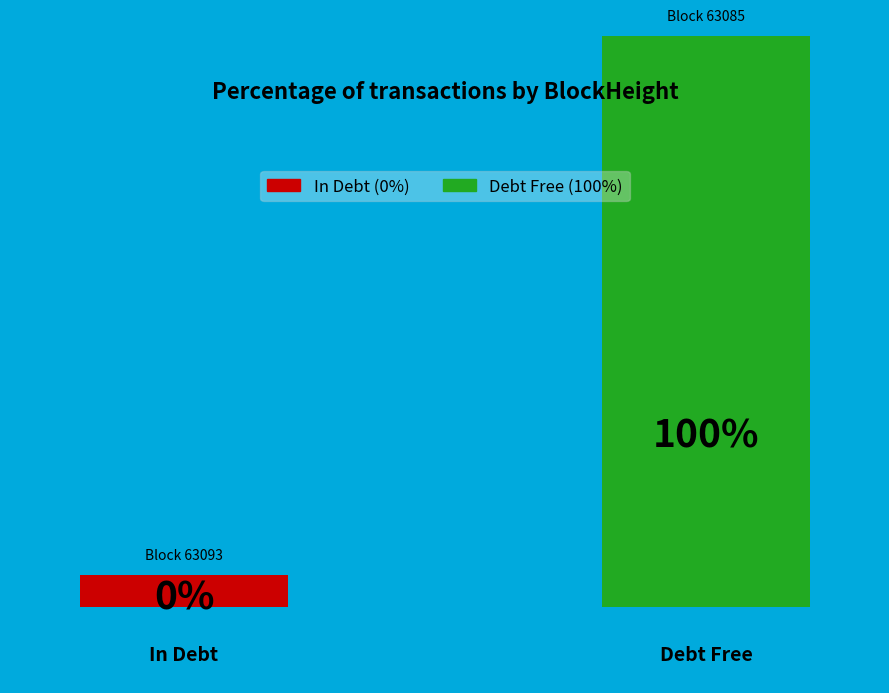

How many segments does this pie chart have?

2